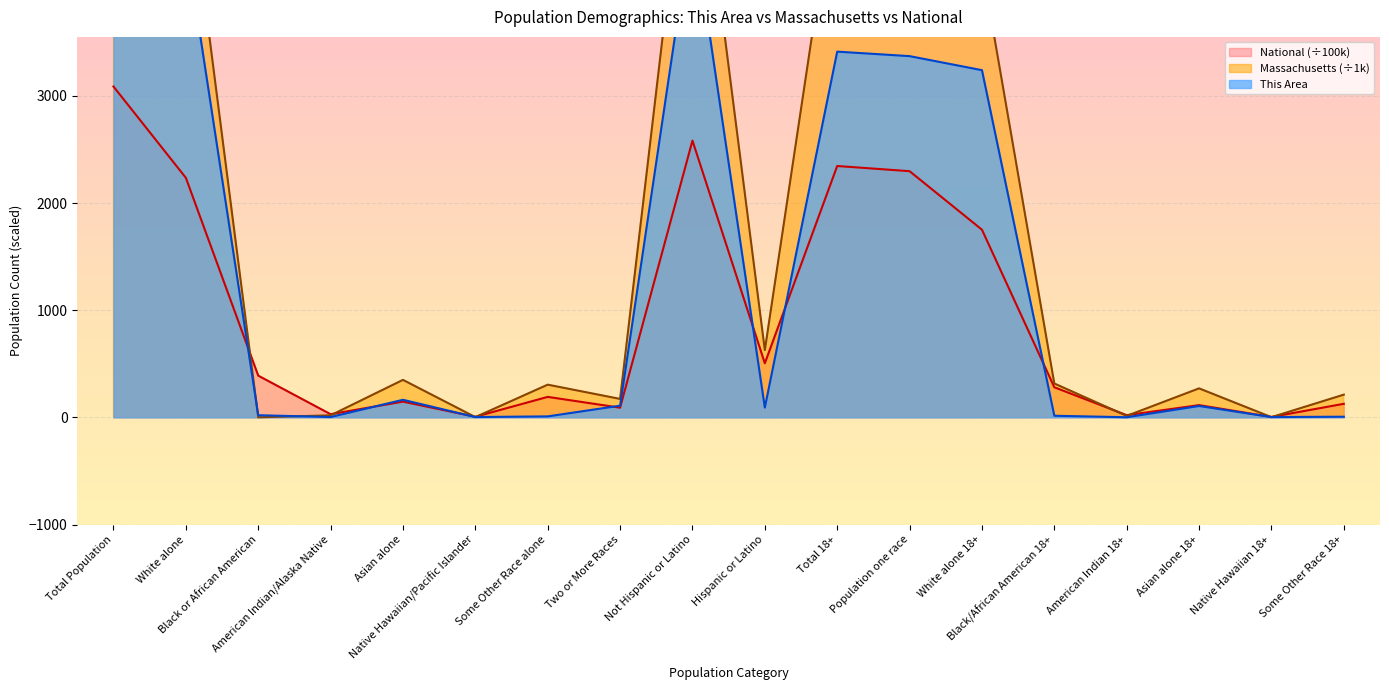

At which category is the sum across all series the highest?

Total Population